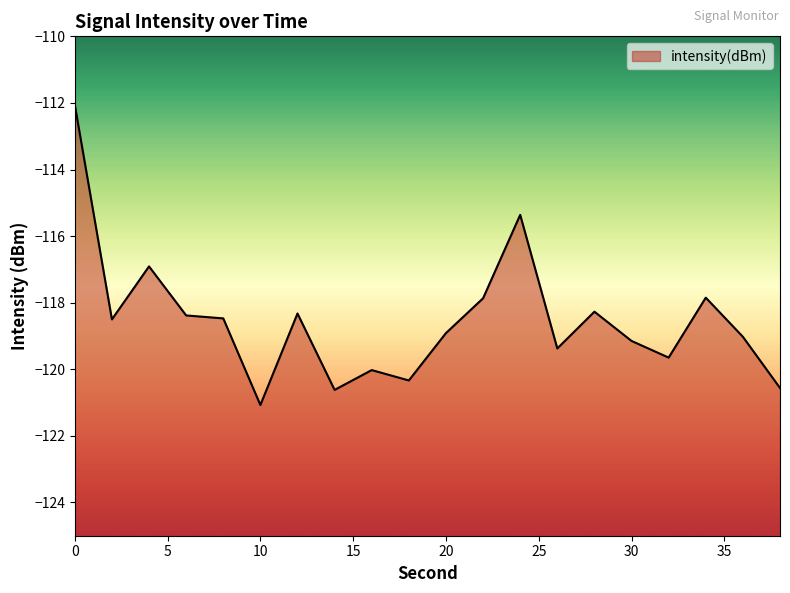

Rank the categories by value from lowest to highest.

10, 14, 38, 18, 16, 32, 26, 30, 36, 20, 2, 8, 6, 12, 28, 22, 34, 4, 24, 0